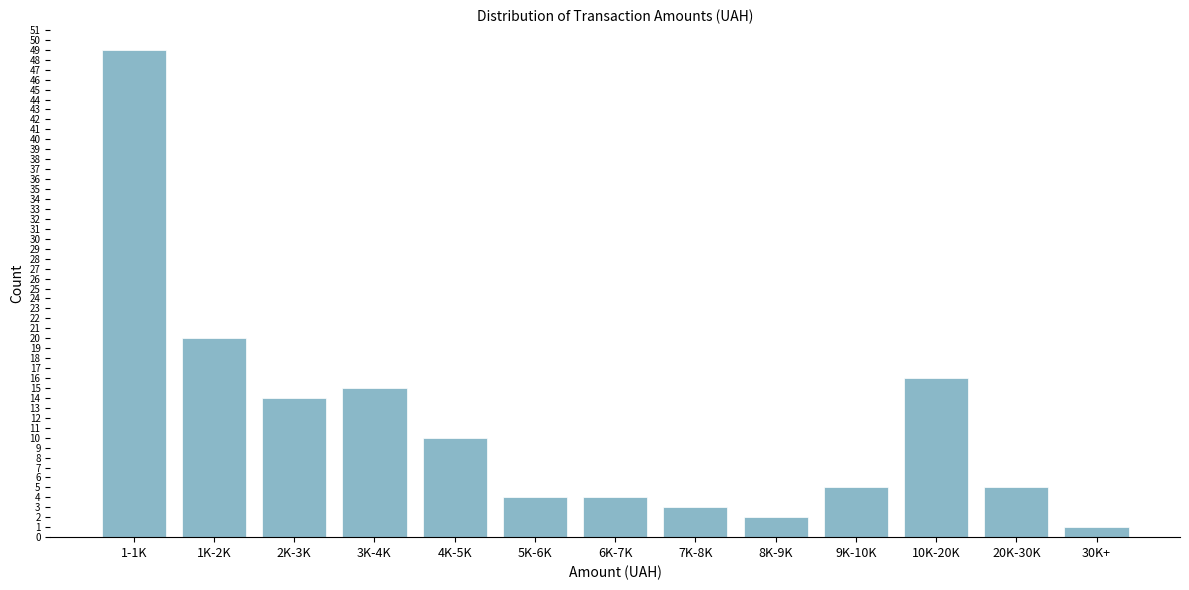

Reading left to right, list all the values displayed in this chart.

49	20	14	15	10	4	4	3	2	5	16	5	1